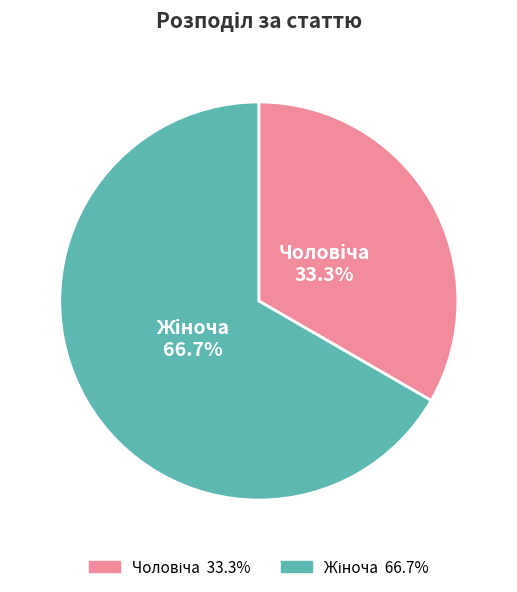

Is there any slice that represents more than half of the pie?

Yes